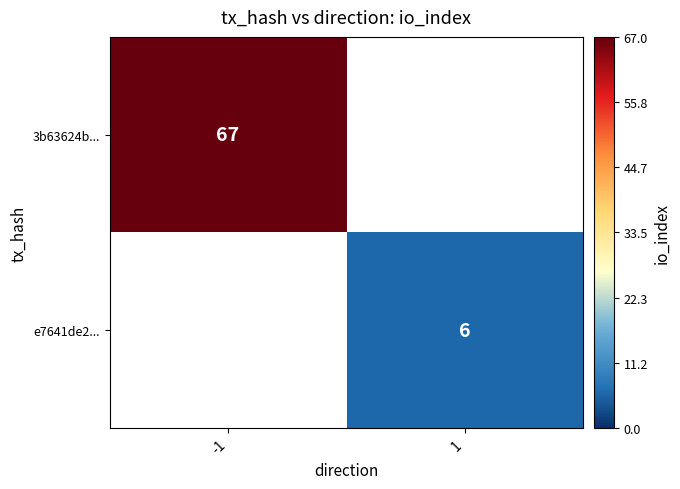

The value of e7641de2... at 1 is 2. True or false?

False